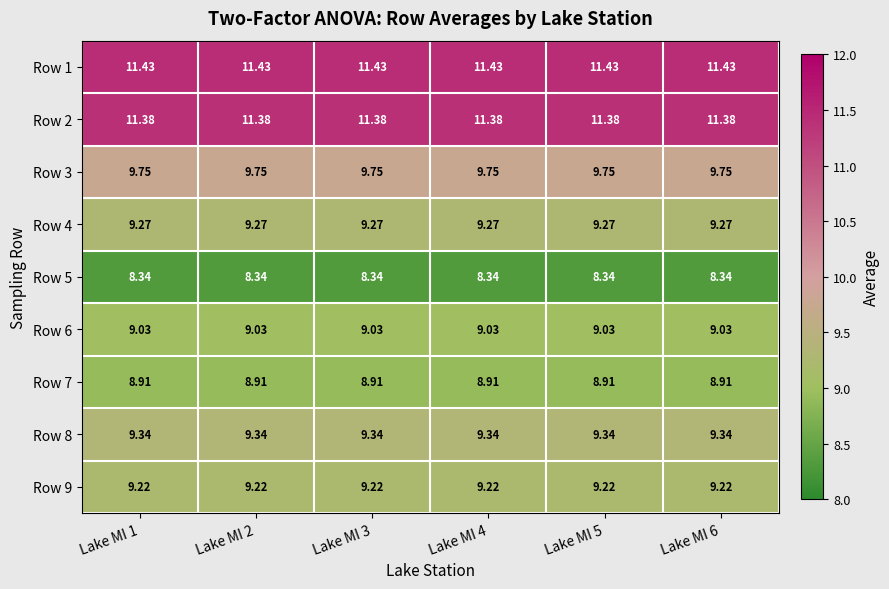

Is the value of Row 8 at Lake MI 6 greater than the value of Row 9 at Lake MI 3?

Yes